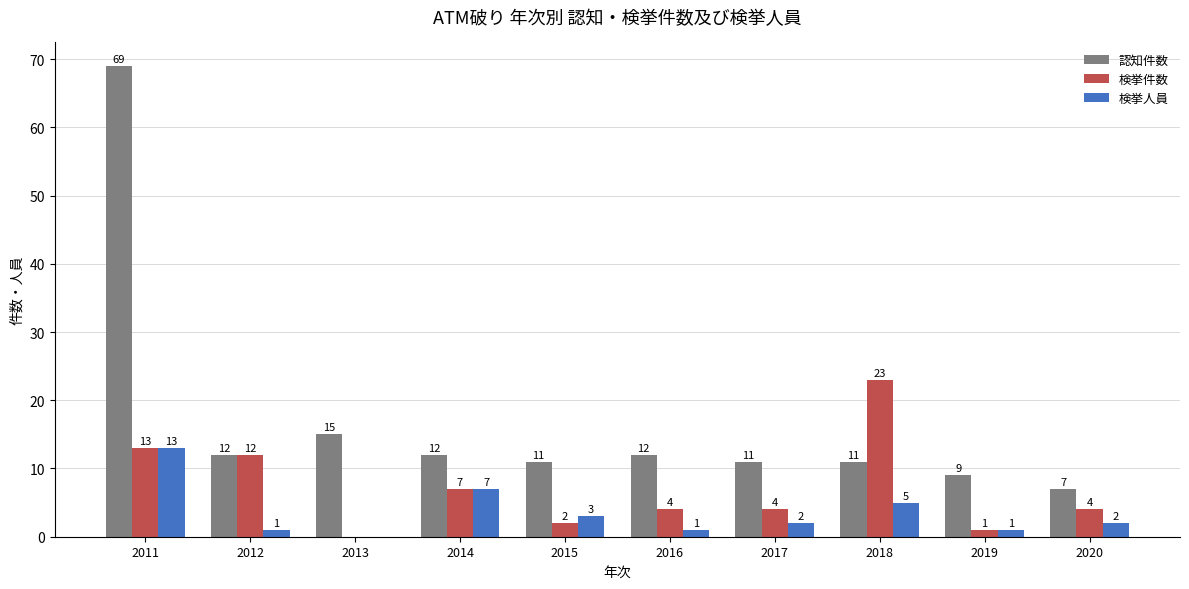

Reading right to left, transcribe all the data shown in this chart.

認知件数: 7	9	11	11	12	11	12	15	12	69
検挙件数: 4	1	23	4	4	2	7	0	12	13
検挙人員: 2	1	5	2	1	3	7	0	1	13